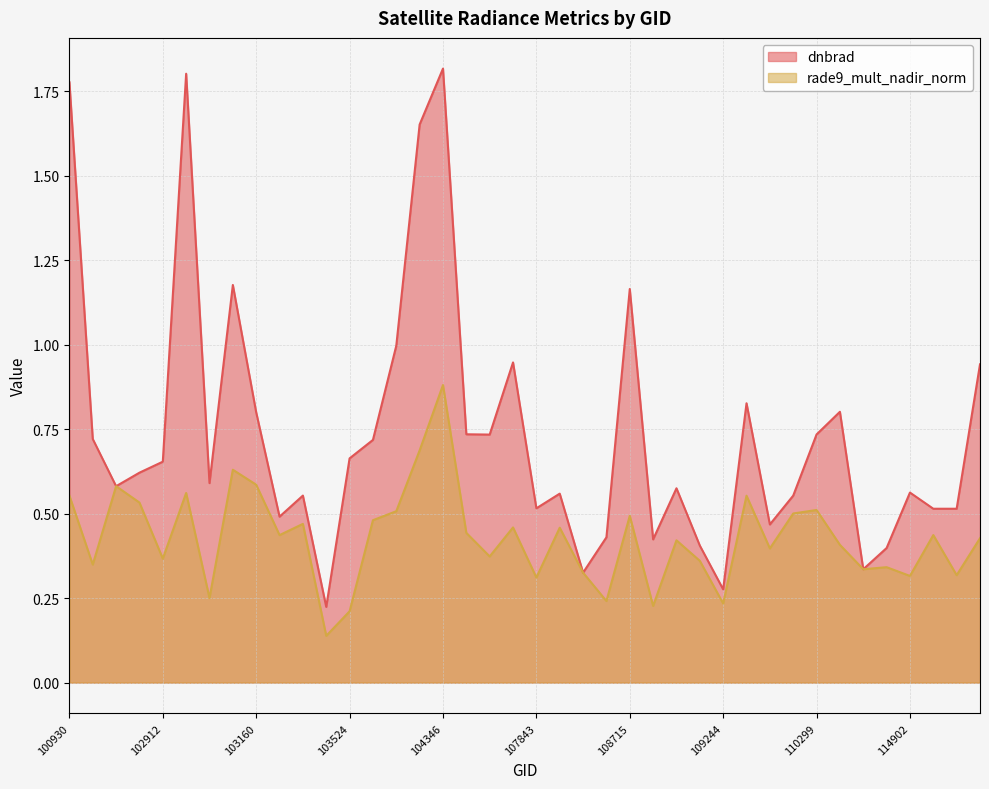

What are all the series names shown in the legend?

dnbrad, rade9_mult_nadir_norm